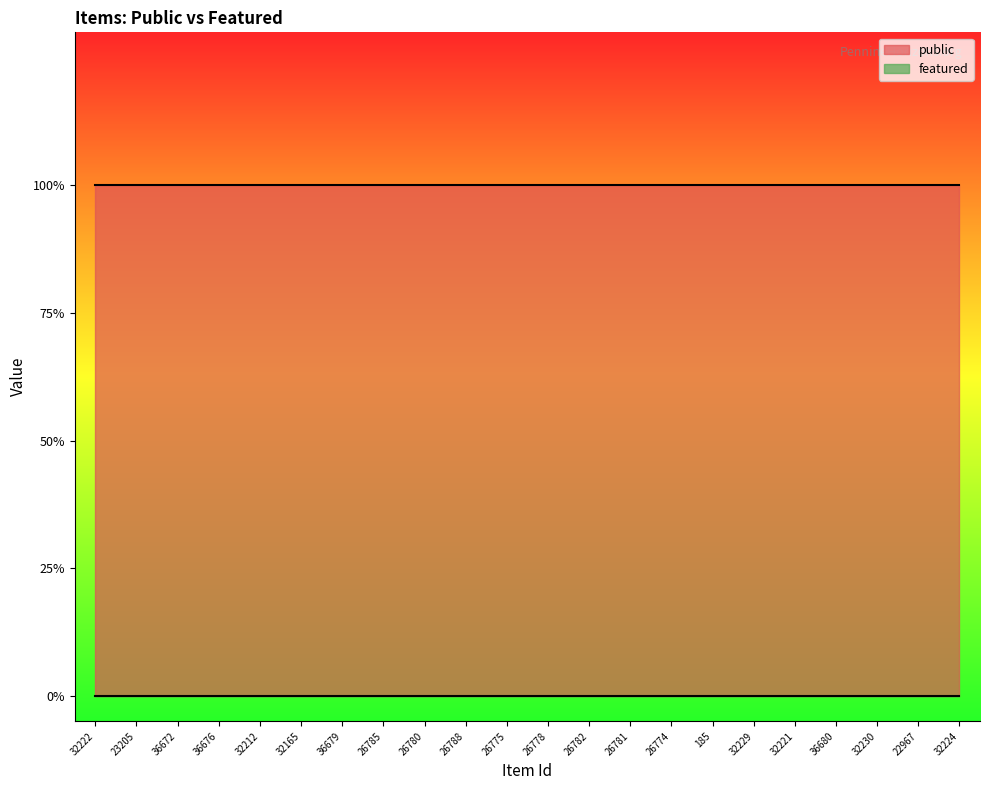

How many lines are shown in the chart?

2